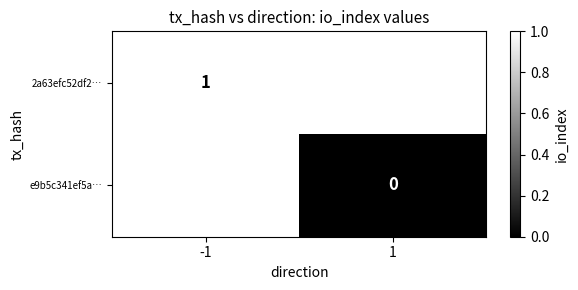

At how many categories does at least one series exceed 0?

1